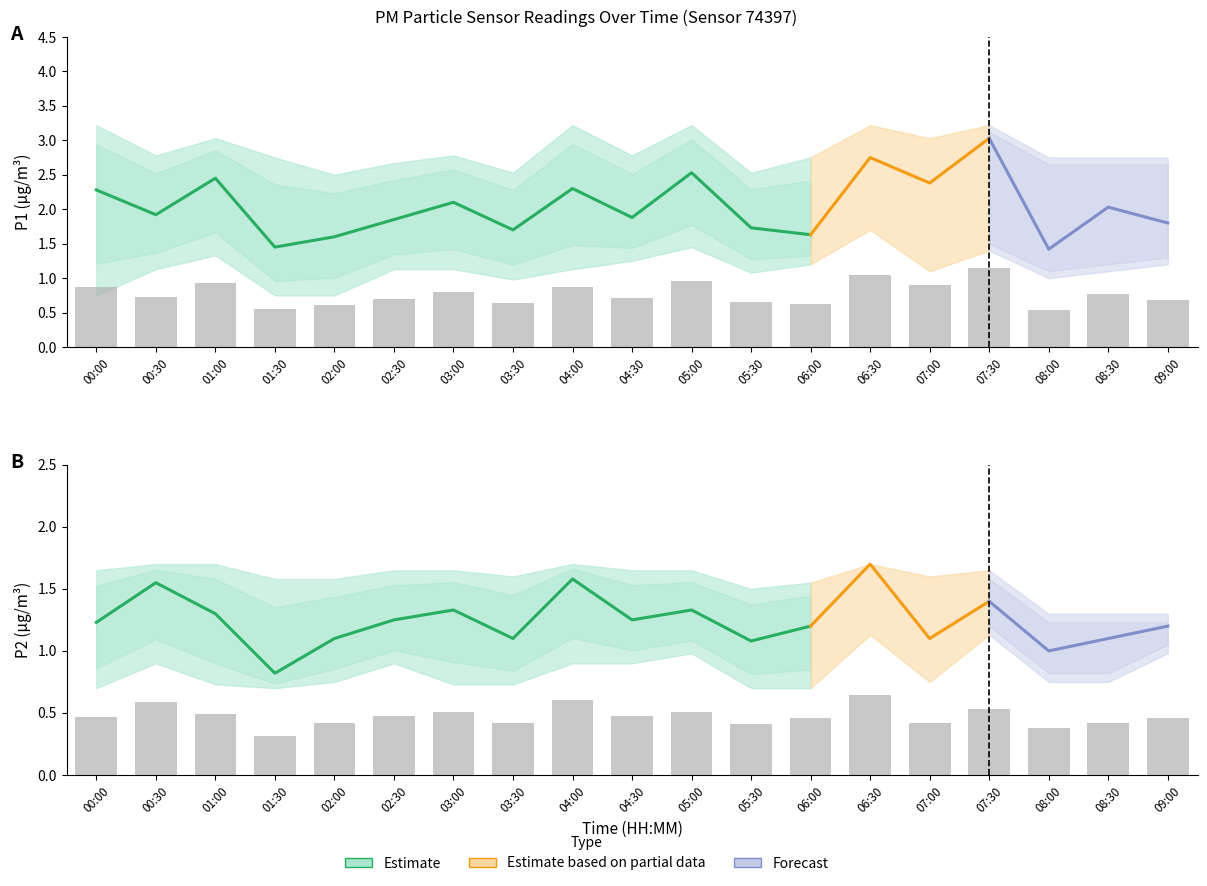

Which series has the widest spread of values?

P1